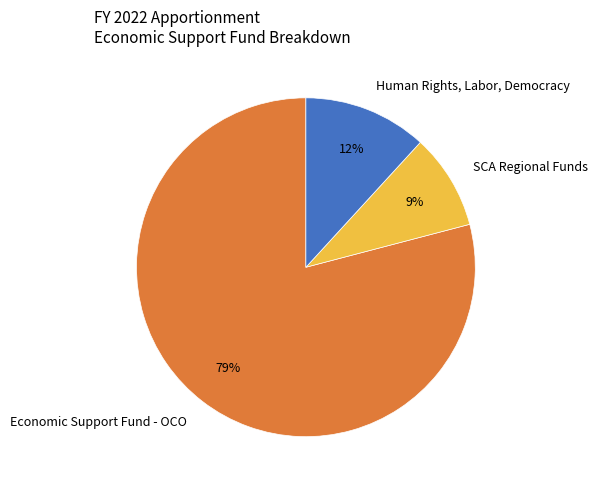

Approximately how many times larger is the value at Human Rights, Labor, Democracy compared to SCA Regional Funds?

1.3